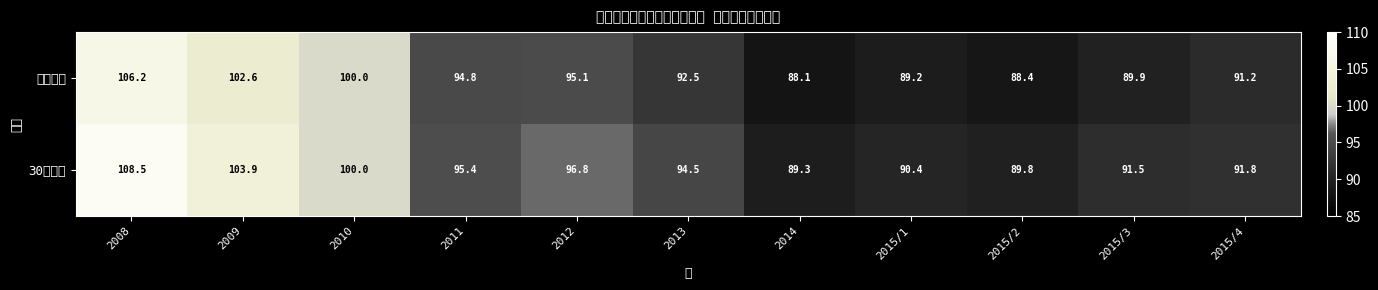

Count the number of data series in this chart.

2